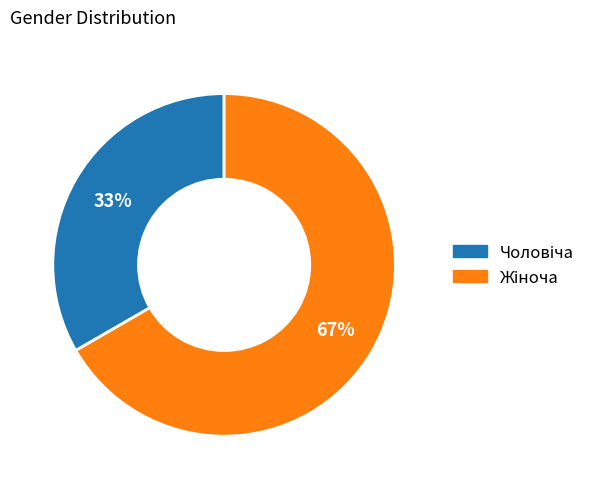

To the nearest percent, what is the average slice percentage?

50%